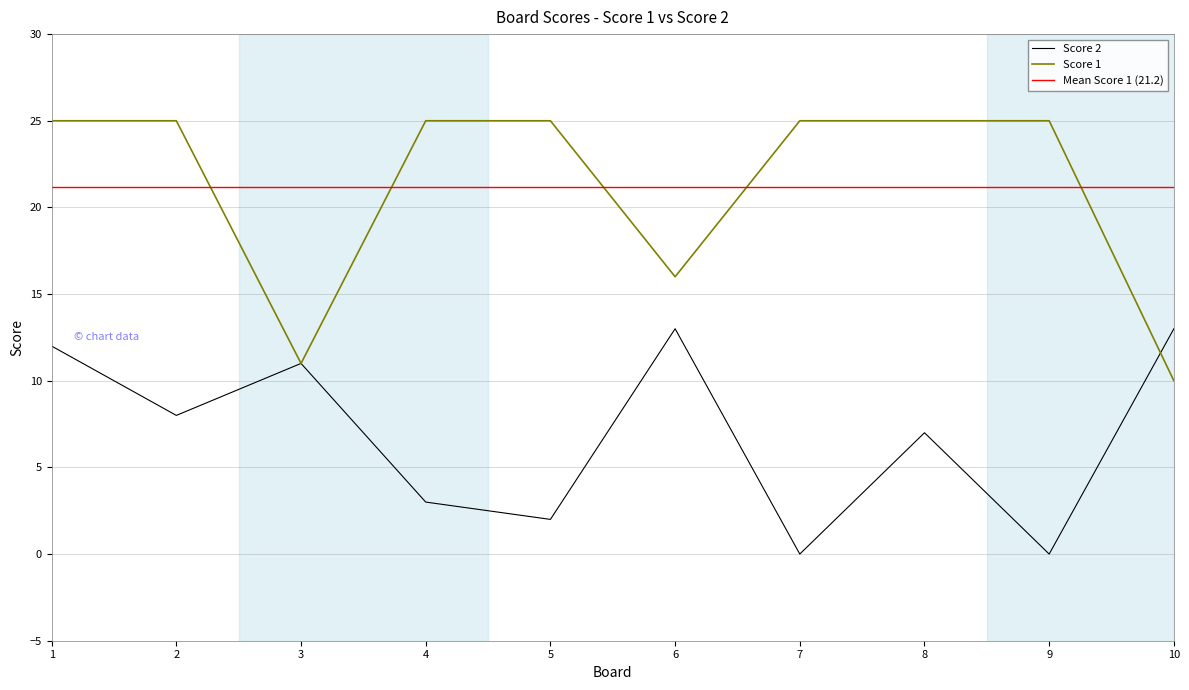

True or false: Score 2 and Score 1 intersect in this chart.

True